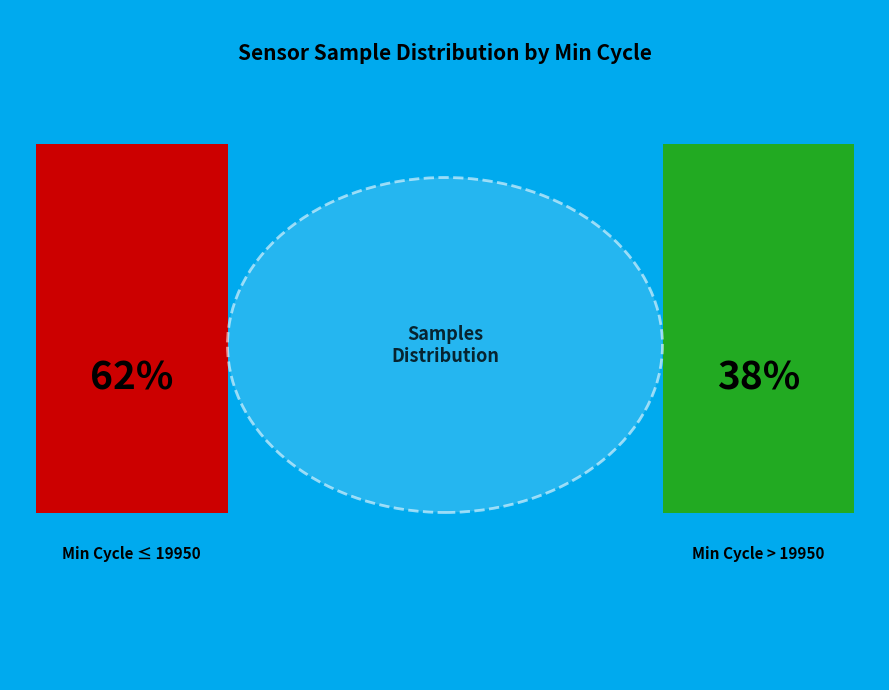

Does 19928 account for over 50% of the chart?

No